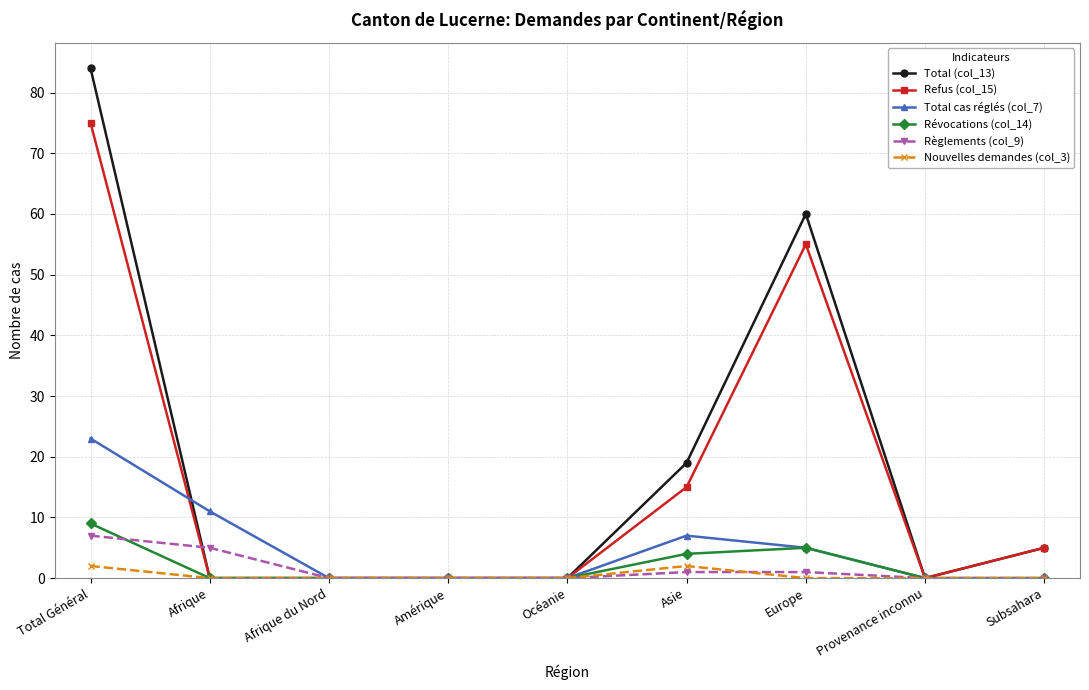

True or false: Total (col_13) has a value of 30 at Asie.

False